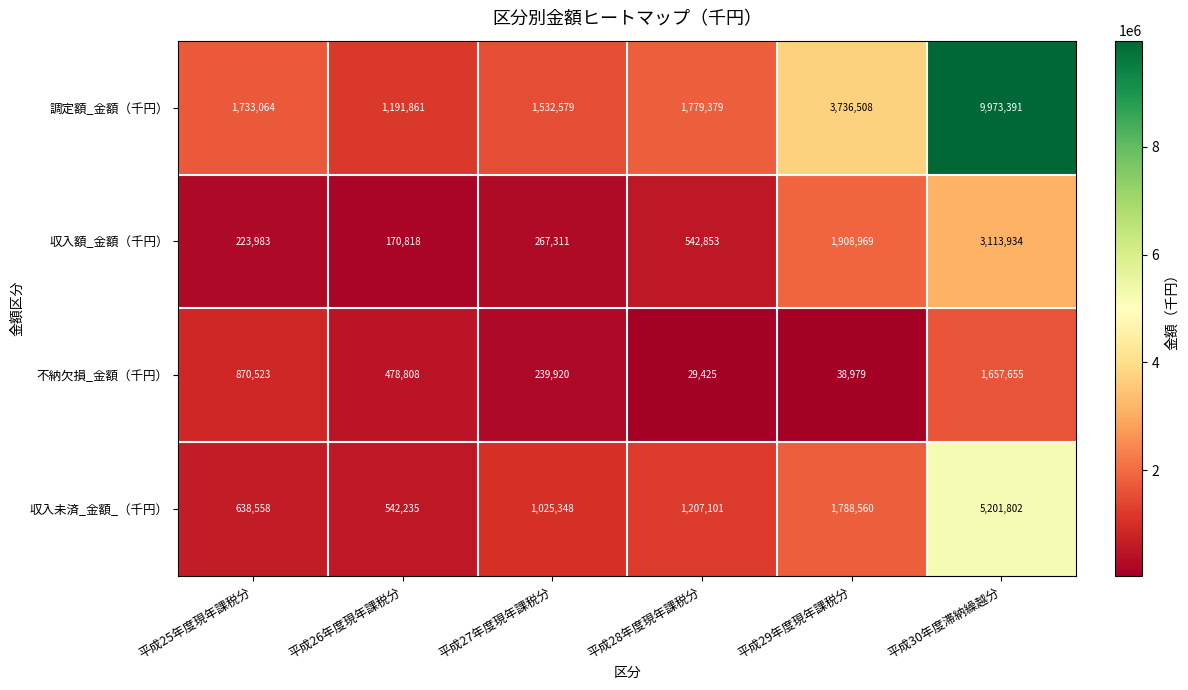

What value does the 収入額_金額（千円） series have at 平成25年度現年課税分?

223983